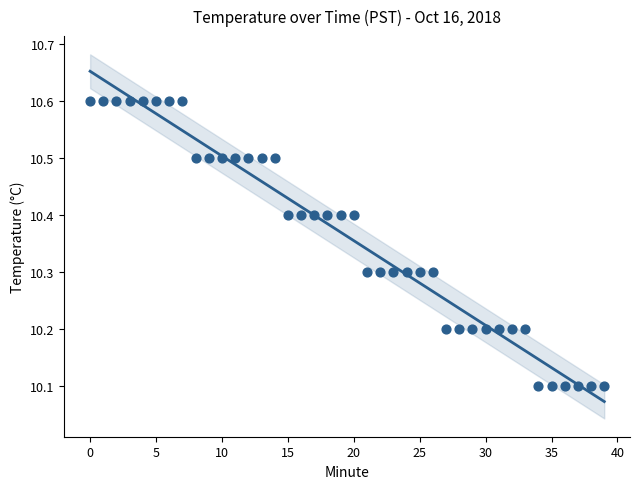

What is the range of Y values (max minus min)?

0.5